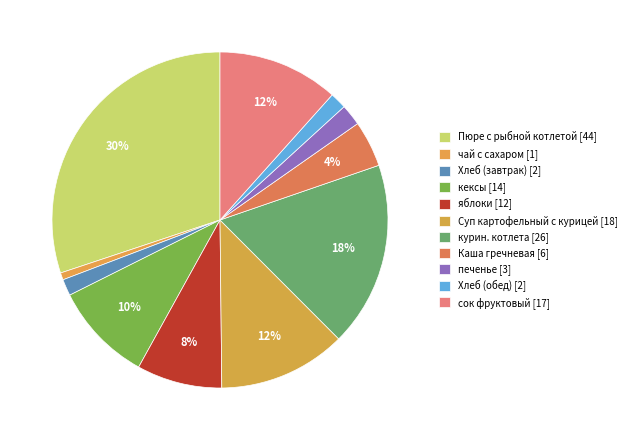

How many slices are in this pie chart?

11